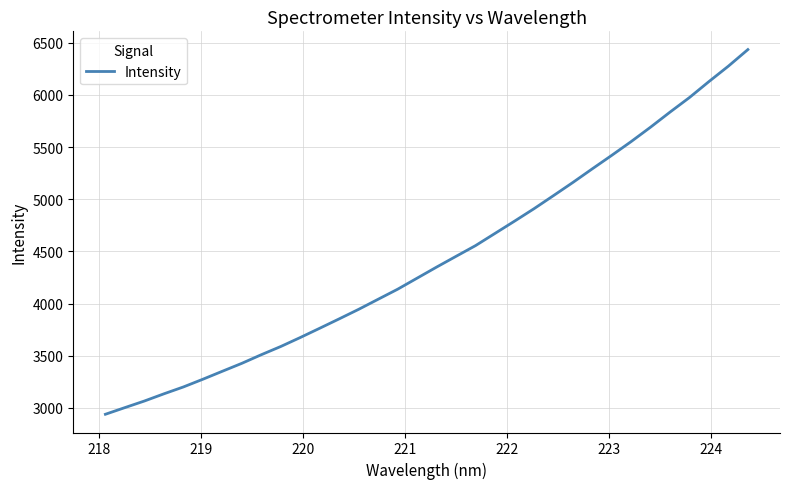

What is the difference between the maximum and minimum values?

3496.5